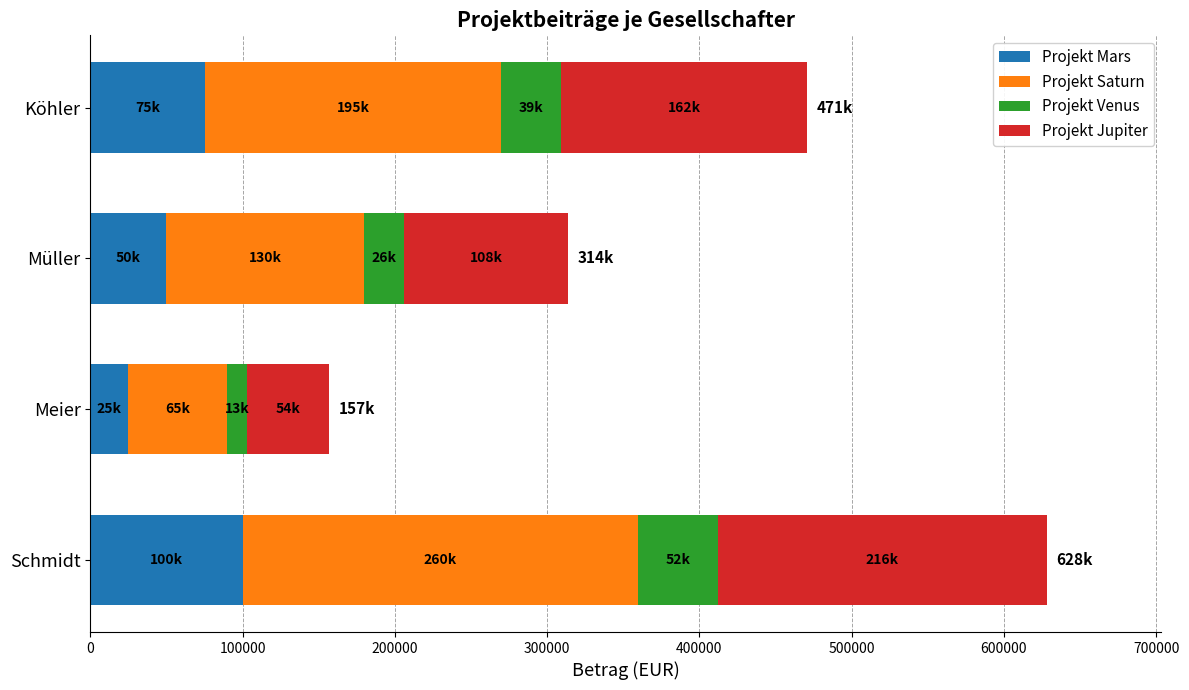

What is the average value of the Projekt Mars series?

62500